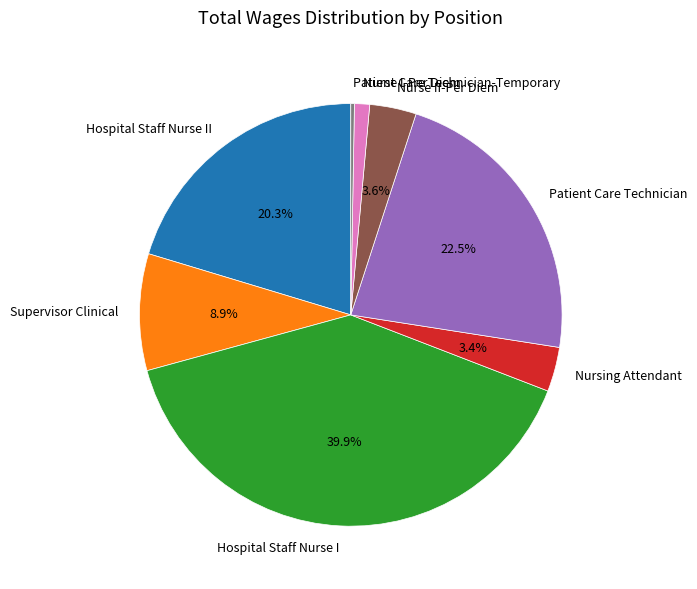

Is it true that Nurse II-Per Diem is 13% of the pie?

False